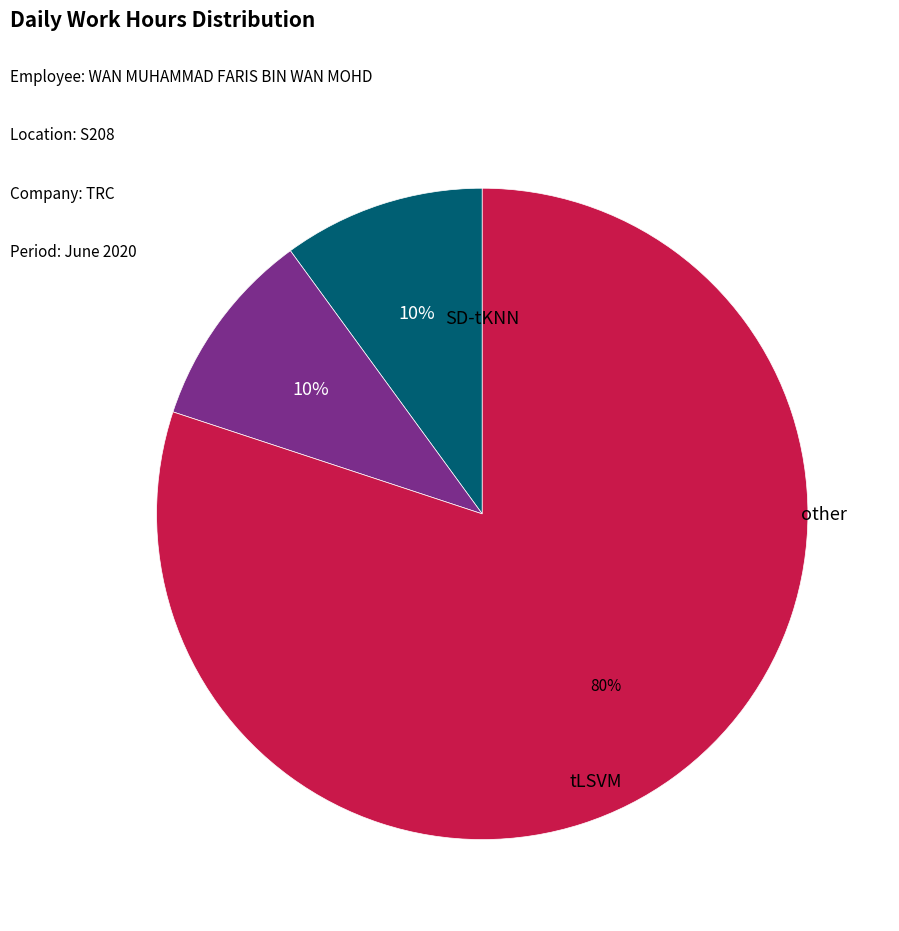

Does any single category account for the majority?

Yes